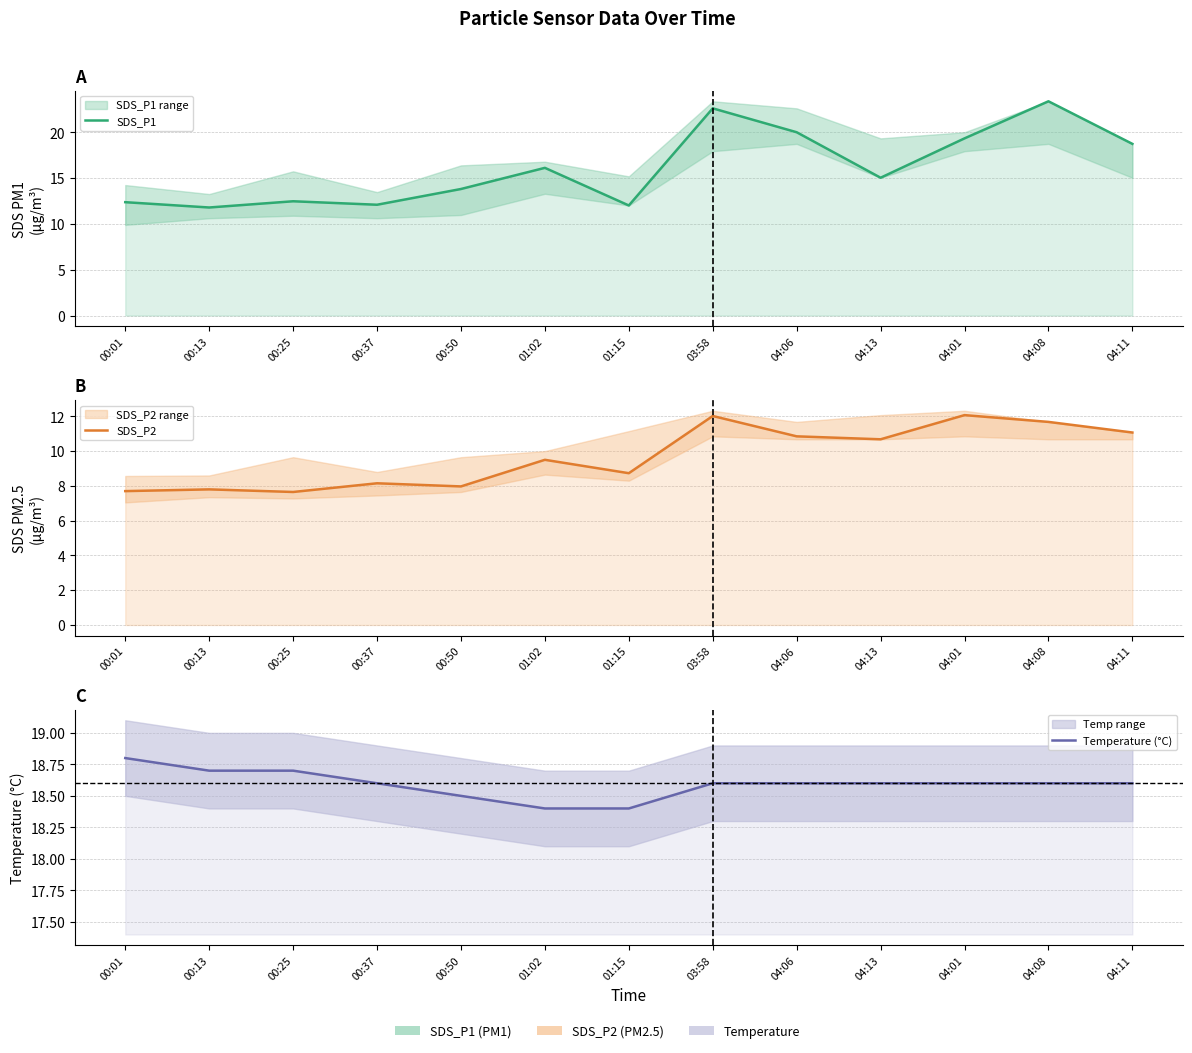

How many times do SDS_P1 and Temperature (°C) cross each other?

3